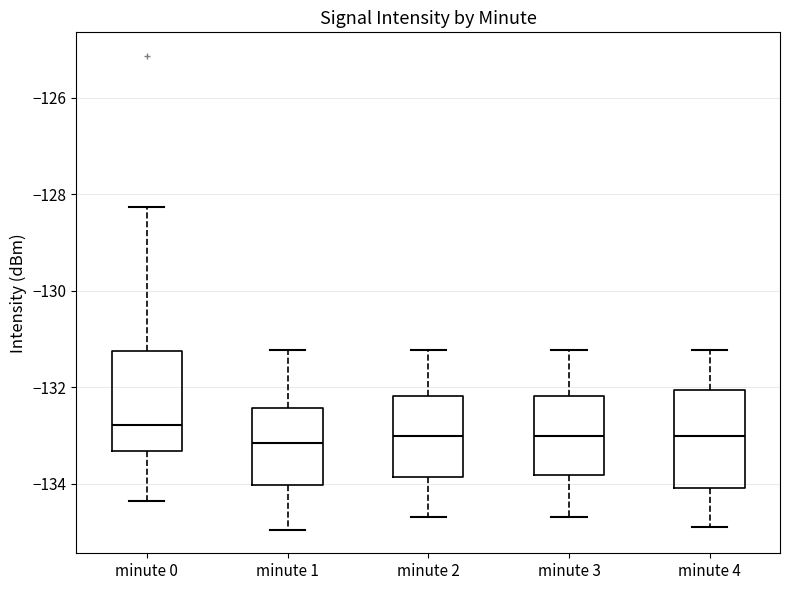

Reading left to right, transcribe this box plot: for each box, give where its median line is, the range the box spans, and where its two whiskers end, as read against the y-axis. The values are not printed on the chart, so give them approximately, as read against the axis.

minute 0: median -132.8, box -133.4 to -131.2, whiskers -134.4 to -128.2
minute 1: median -133.2, box -134.0 to -132.4, whiskers -135.0 to -131.2
minute 2: median -133.0, box -133.8 to -132.2, whiskers -134.6 to -131.2
minute 3: median -133.0, box -133.8 to -132.2, whiskers -134.6 to -131.2
minute 4: median -133.0, box -134.0 to -132.0, whiskers -134.8 to -131.2